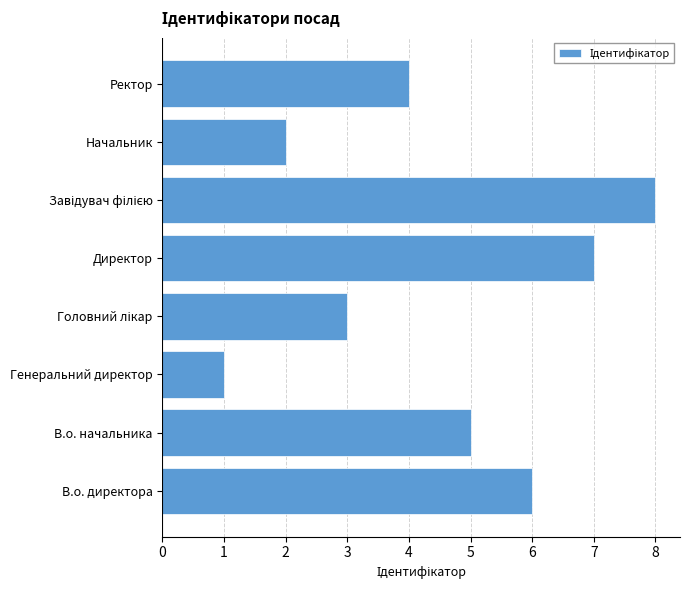

What is the approximate value at Ректор?

4